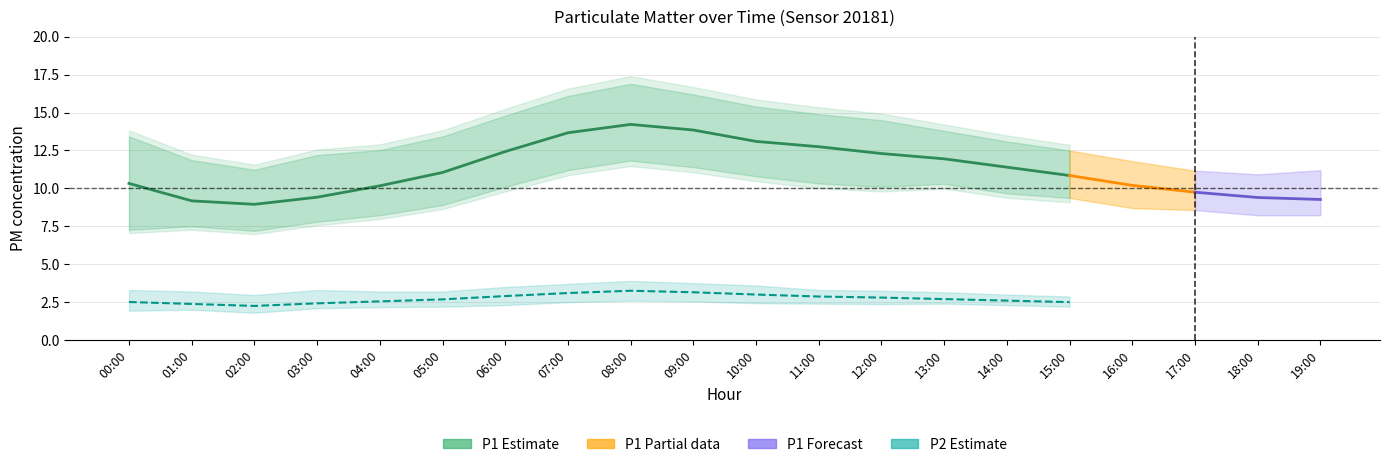

How many values in the P2_lower series are below 2?

2